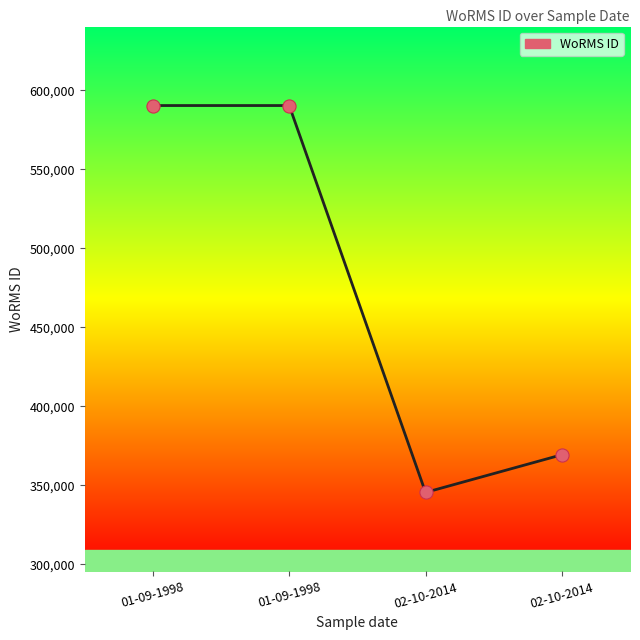

What is the ratio of the value at 02-10-2014 to the value at 01-09-1998?

0.6